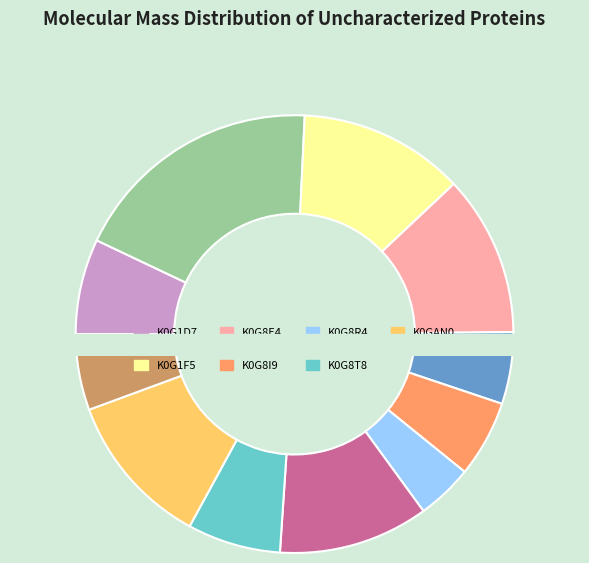

Count the number of slices in the pie.

11